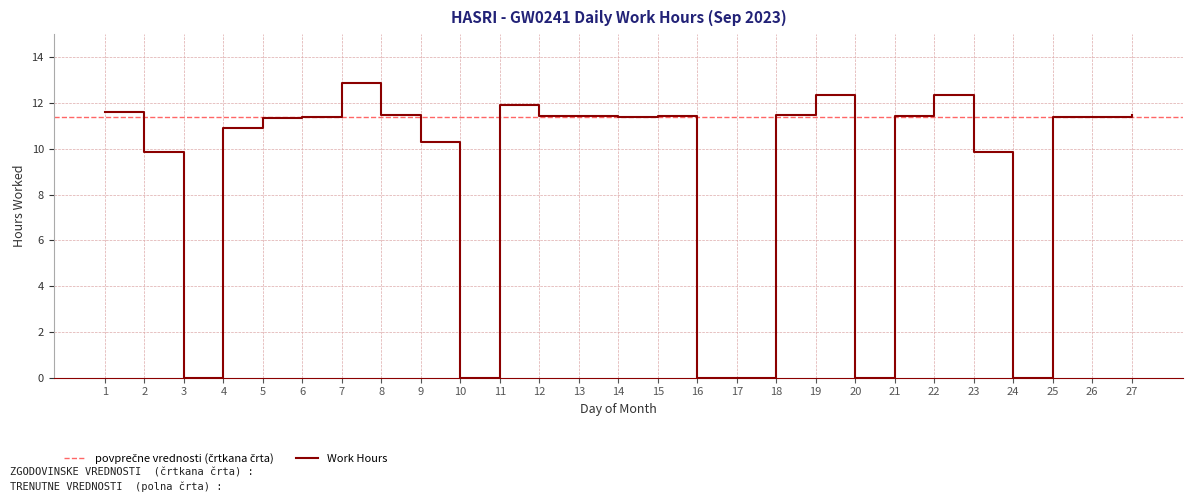

The chart shows a value of 11.5 at 27. True or false?

True